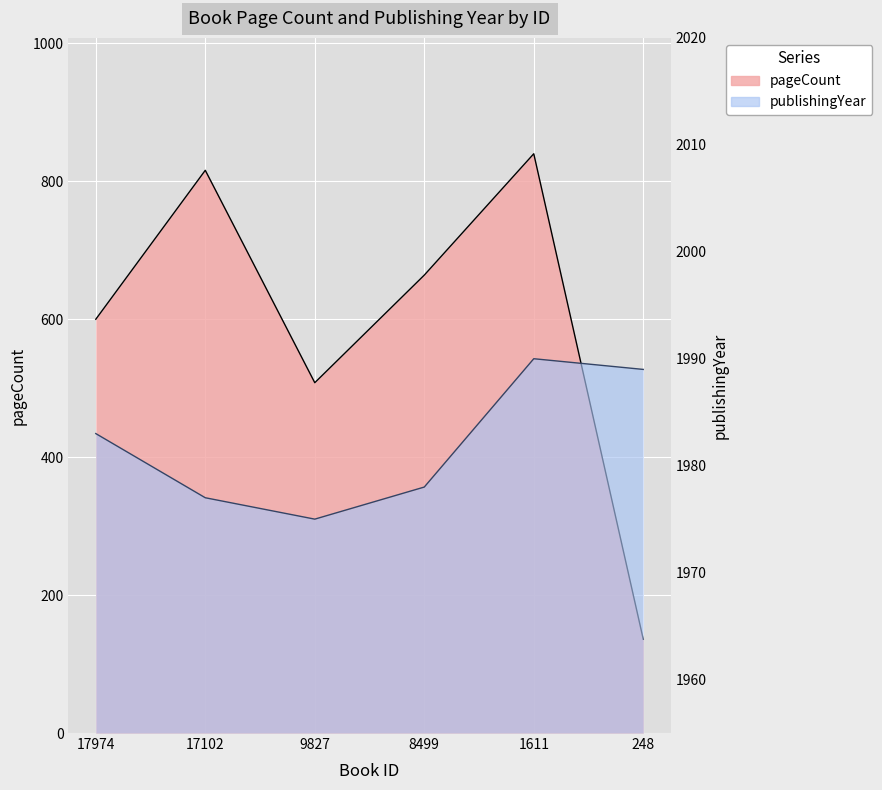

Reading left to right, list all the values displayed in this chart.

pageCount: 600	816	508	664	840	136
publishingYear: 1983	1977	1975	1978	1990	1989